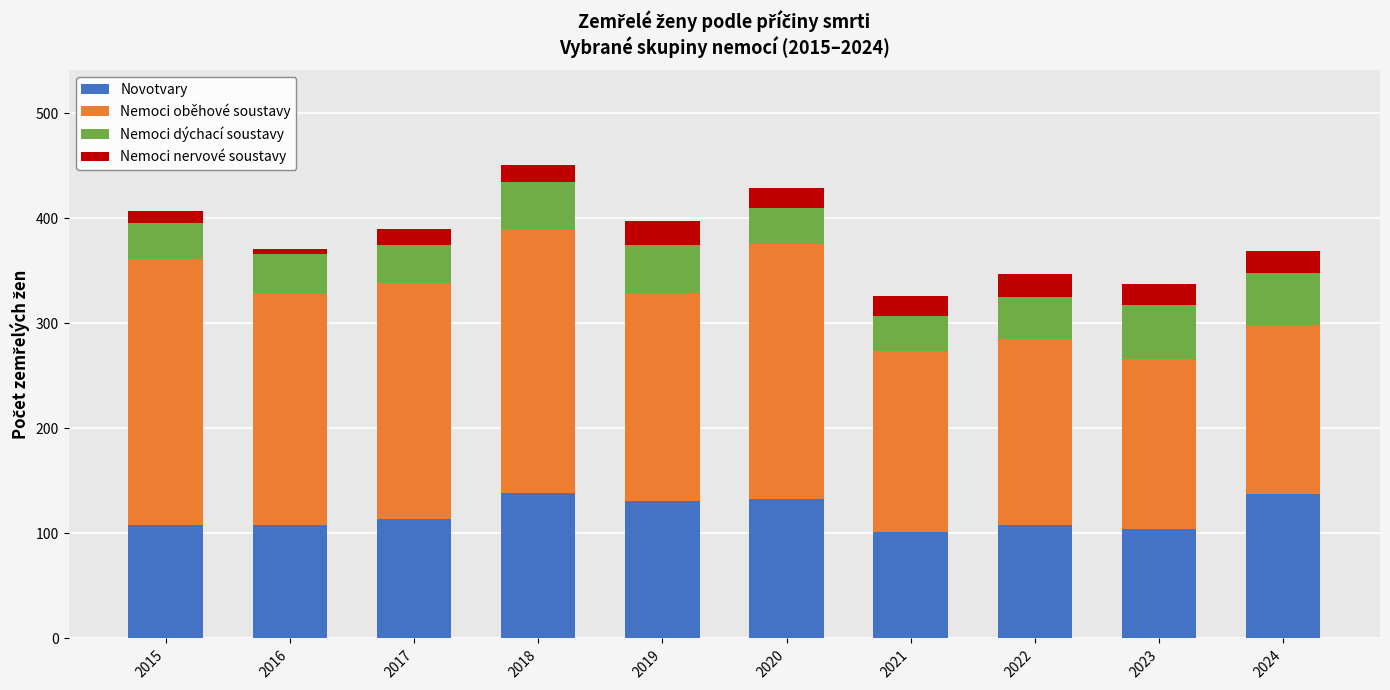

The Novotvary series shows 108 at 2016. True or false?

True